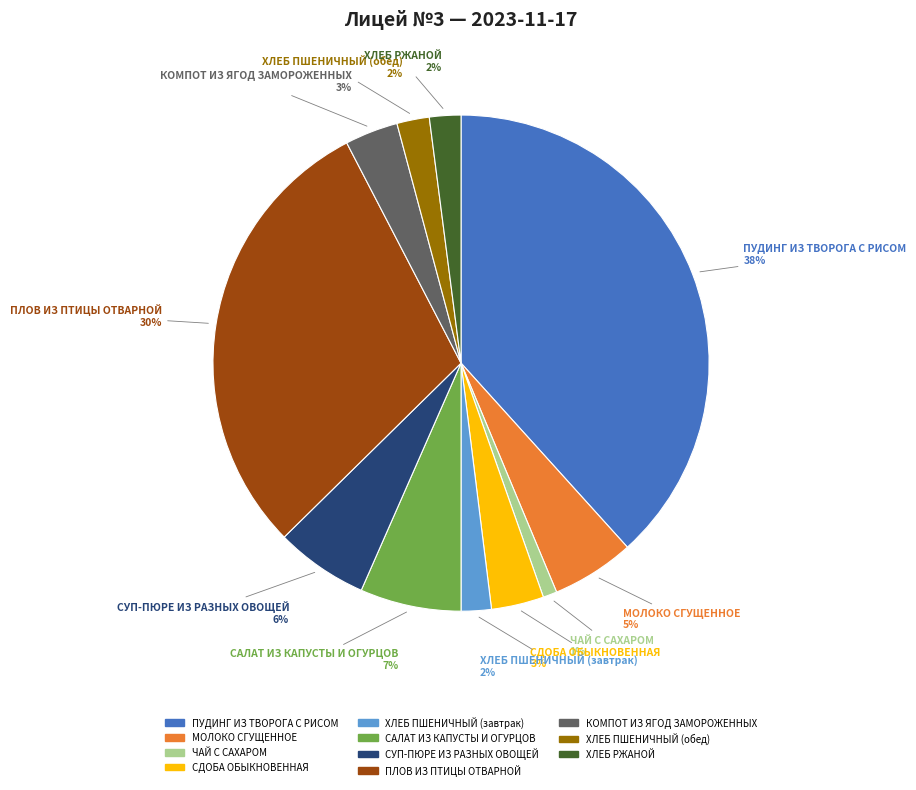

To the nearest percent, what is the combined percentage of ПУДИНГ ИЗ ТВОРОГА С РИСОМ and ХЛЕБ РЖАНОЙ?

40%